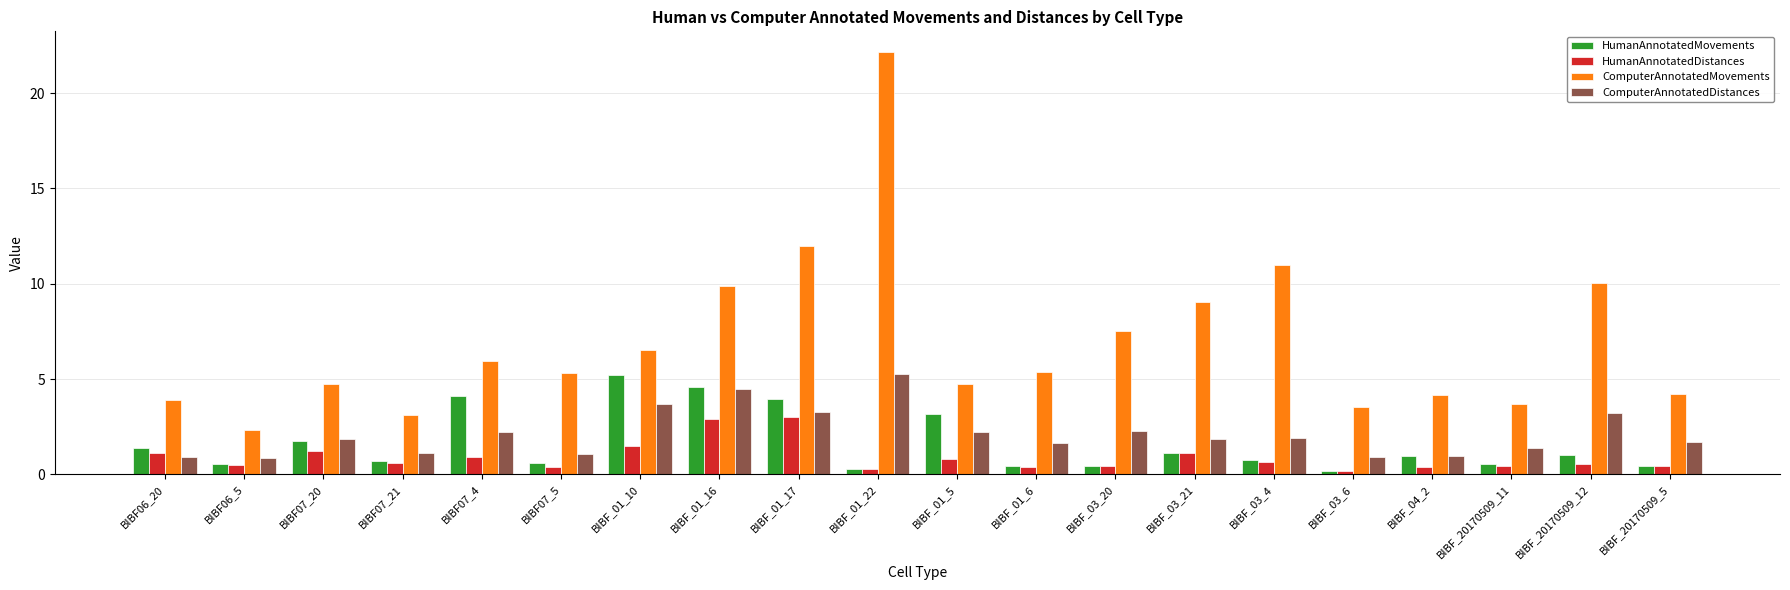

What is the average value of the HumanAnnotatedDistances series?

0.9